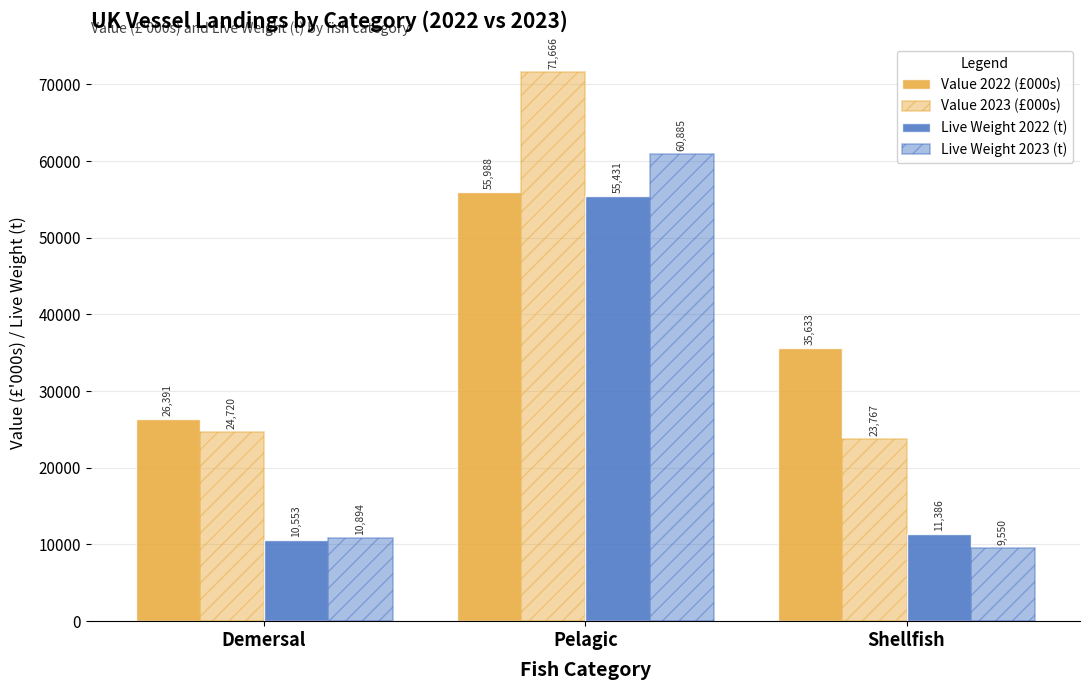

Count the number of data series in this chart.

4